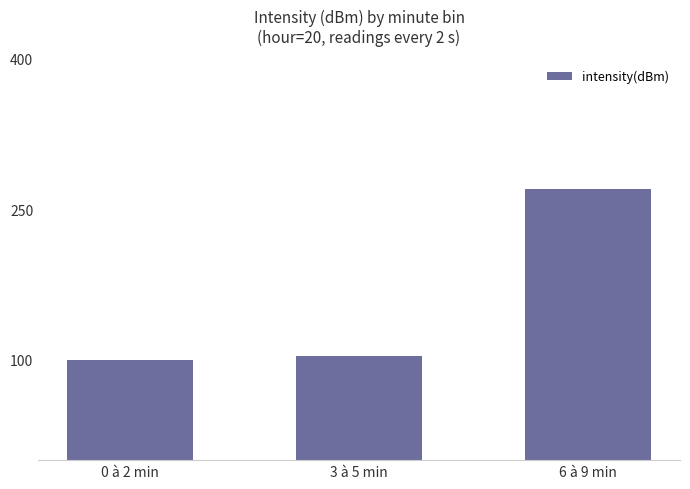

Between 3 à 5 min and 6 à 9 min, which is larger?

6 à 9 min